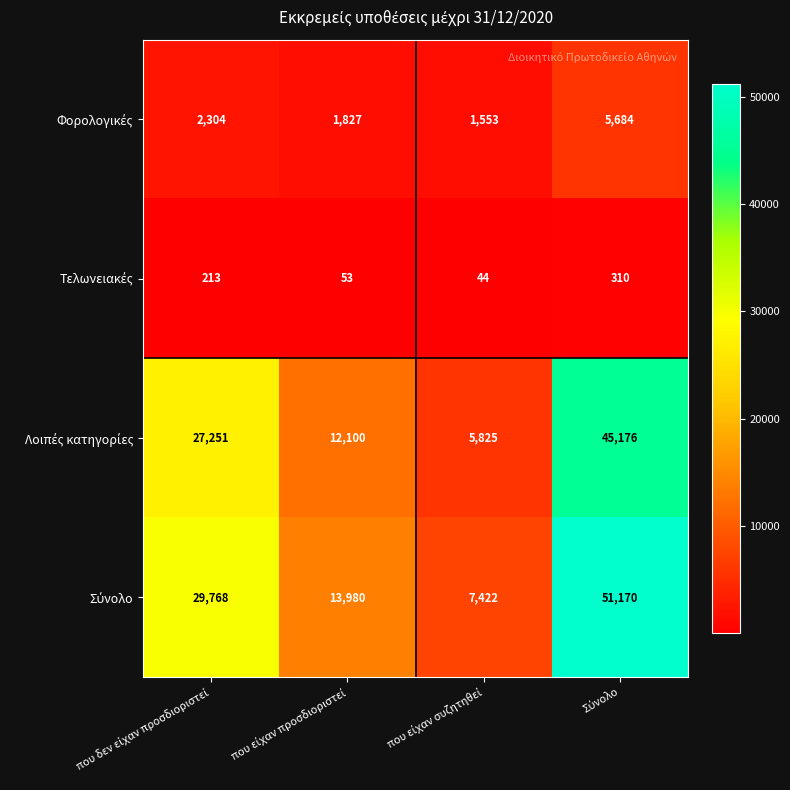

What is the greatest value displayed?

51170